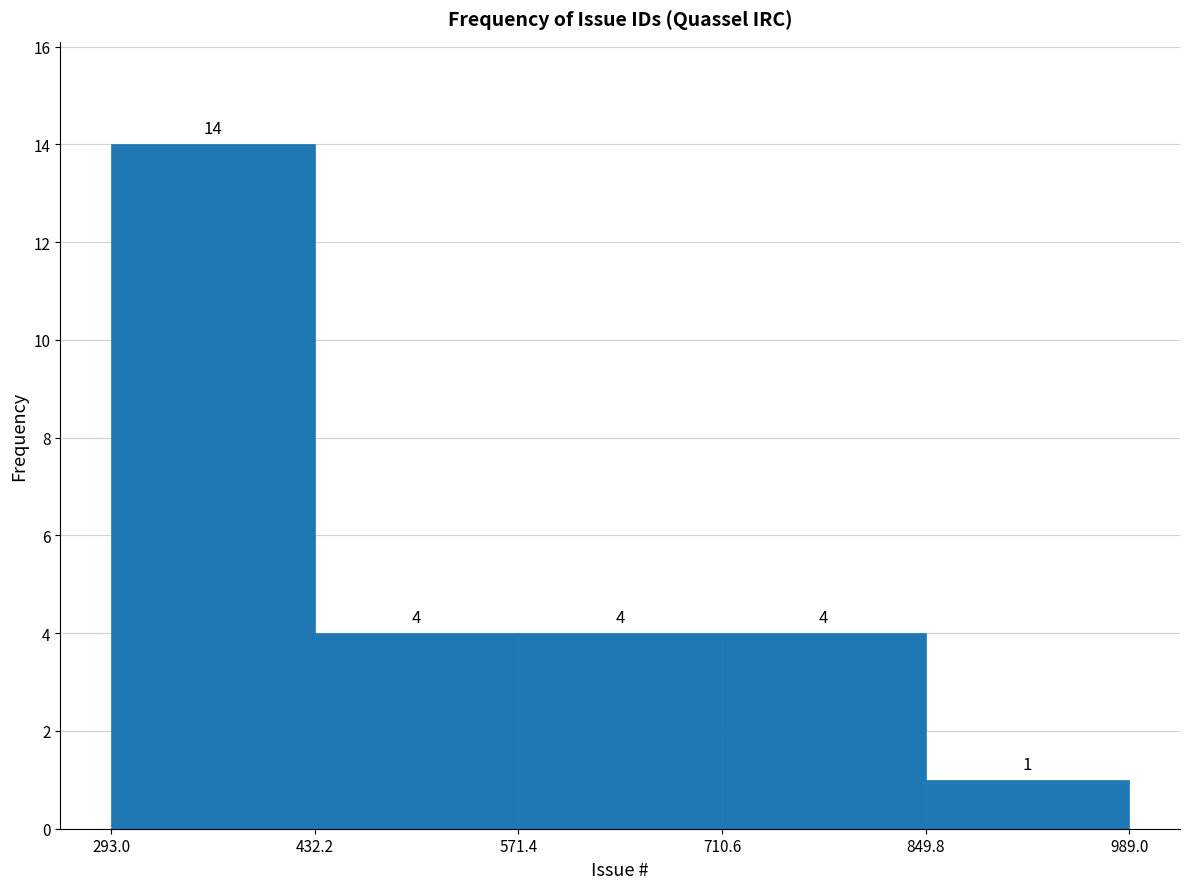

Which range on the x-axis has the tallest bar?

293.0 to 432.2